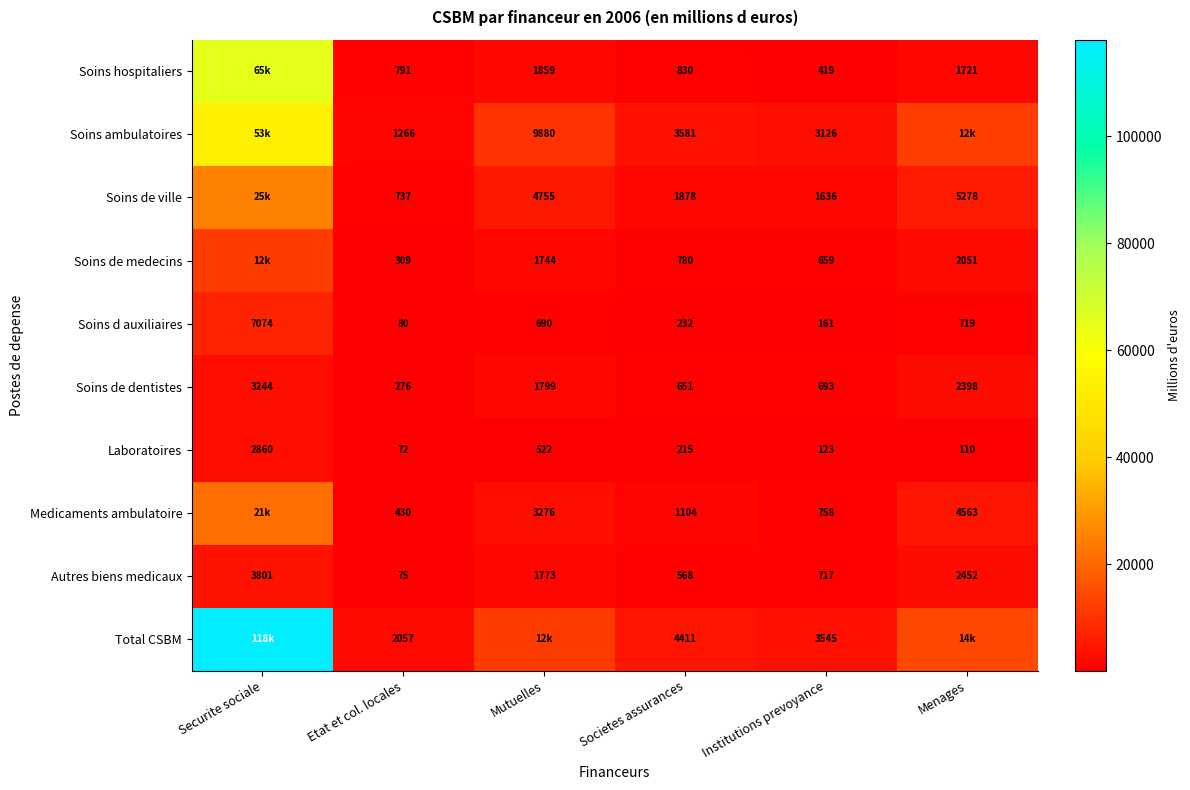

At which label does Laboratoires reach its minimum?

Etat et col. locales